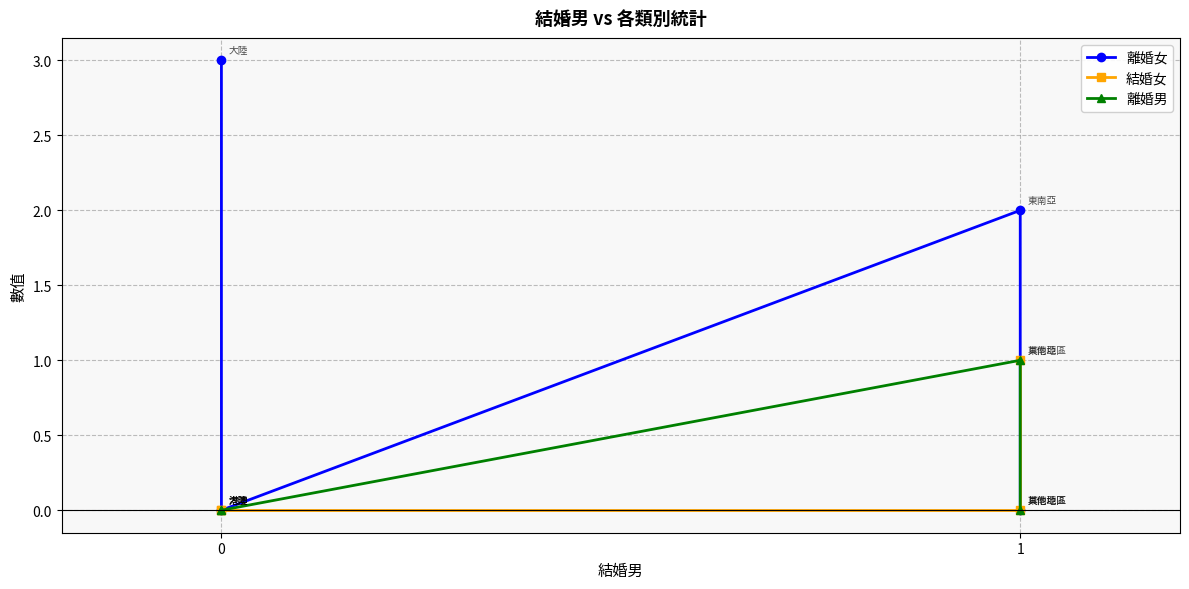

Where do 結婚女 and 離婚女 first cross each other?

1 and 1